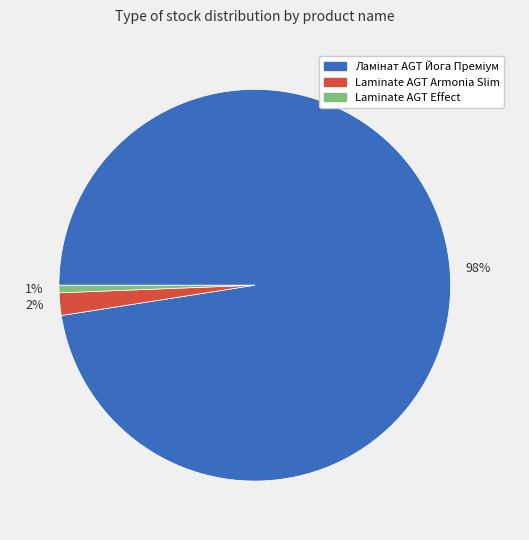

To the nearest percent, what portion does 2% represent?

2%